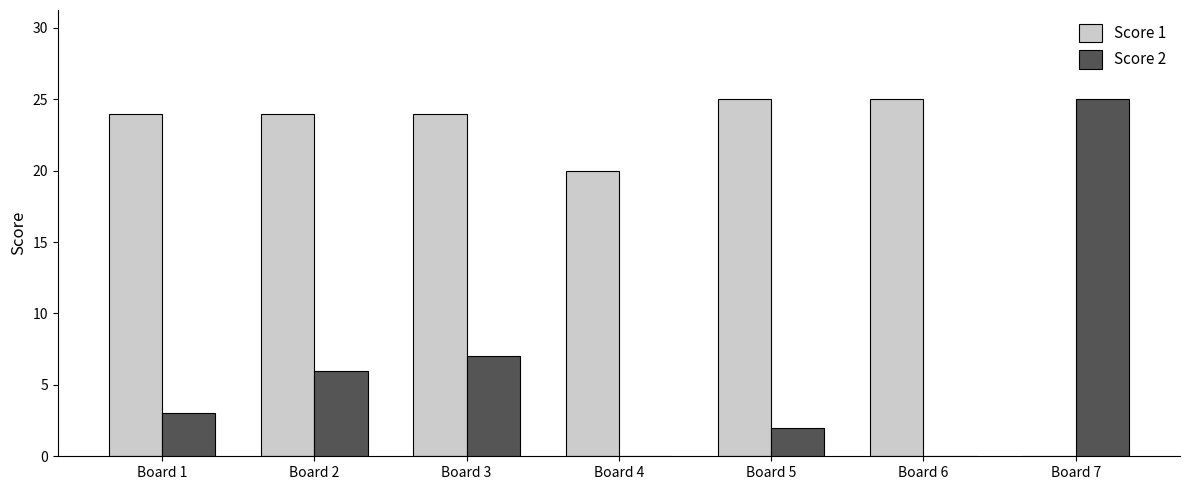

How many groups of bars are there?

7